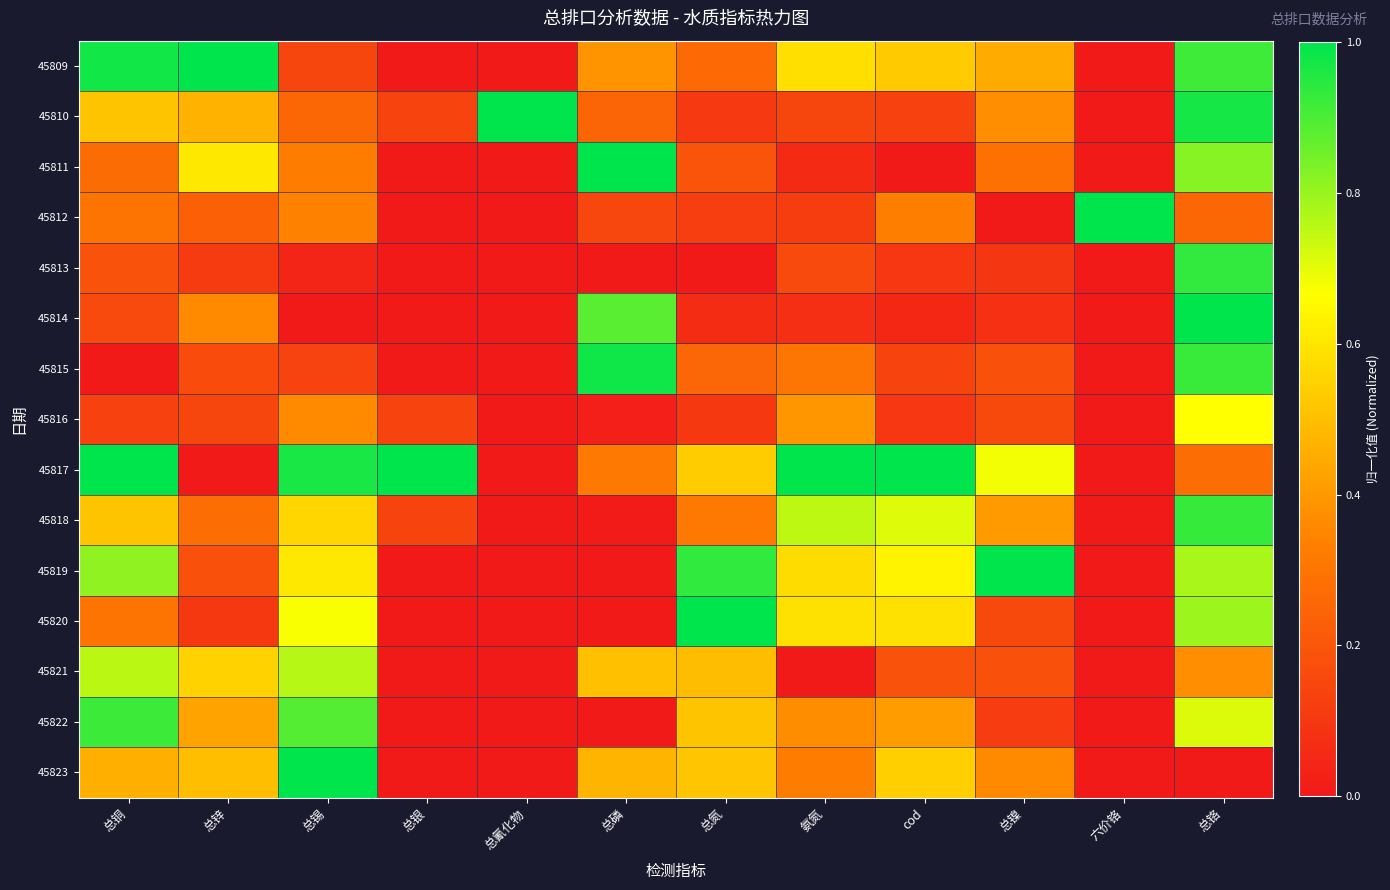

Reading left to right, what are all the values shown in this chart?

45809: 总铜=1.0	总锌=1.0	总锡=0.1	总银=0.0	总氰化物=0.0	总磷=0.4	总氮=0.3	氨氮=0.6	cod=0.5	总镍=0.4	六价铬=0.0	总铬=0.9
45810: 总铜=0.5	总锌=0.5	总锡=0.3	总银=0.1	总氰化物=1.0	总磷=0.2	总氮=0.1	氨氮=0.1	cod=0.1	总镍=0.4	六价铬=0.0	总铬=1.0
45811: 总铜=0.3	总锌=0.6	总锡=0.3	总银=0.0	总氰化物=0.0	总磷=1.0	总氮=0.2	氨氮=0.1	cod=0.0	总镍=0.3	六价铬=0.0	总铬=0.8
45812: 总铜=0.3	总锌=0.2	总锡=0.3	总银=0.0	总氰化物=0.0	总磷=0.1	总氮=0.1	氨氮=0.1	cod=0.3	总镍=0.0	六价铬=1.0	总铬=0.3
45813: 总铜=0.2	总锌=0.1	总锡=0.0	总银=0.0	总氰化物=0.0	总磷=0.0	总氮=0.0	氨氮=0.2	cod=0.1	总镍=0.1	六价铬=0.0	总铬=0.9
45814: 总铜=0.2	总锌=0.4	总锡=0.0	总银=0.0	总氰化物=0.0	总磷=0.9	总氮=0.1	氨氮=0.1	cod=0.0	总镍=0.1	六价铬=0.0	总铬=1.0
45815: 总铜=0.0	总锌=0.2	总锡=0.1	总银=0.0	总氰化物=0.0	总磷=1.0	总氮=0.3	氨氮=0.3	cod=0.1	总镍=0.2	六价铬=0.0	总铬=0.9
45816: 总铜=0.1	总锌=0.1	总锡=0.4	总银=0.1	总氰化物=0.0	总磷=0.0	总氮=0.1	氨氮=0.4	cod=0.1	总镍=0.2	六价铬=0.0	总铬=0.7
45817: 总铜=1.0	总锌=0.0	总锡=1.0	总银=1.0	总氰化物=0.0	总磷=0.3	总氮=0.5	氨氮=1.0	cod=1.0	总镍=0.7	六价铬=0.0	总铬=0.3
45818: 总铜=0.5	总锌=0.3	总锡=0.6	总银=0.1	总氰化物=0.0	总磷=0.0	总氮=0.3	氨氮=0.8	cod=0.7	总镍=0.4	六价铬=0.0	总铬=0.9
45819: 总铜=0.8	总锌=0.2	总锡=0.6	总银=0.0	总氰化物=0.0	总磷=0.0	总氮=0.9	氨氮=0.6	cod=0.6	总镍=1.0	六价铬=0.0	总铬=0.8
45820: 总铜=0.3	总锌=0.1	总锡=0.7	总银=0.0	总氰化物=0.0	总磷=0.0	总氮=1.0	氨氮=0.6	cod=0.6	总镍=0.2	六价铬=0.0	总铬=0.8
45821: 总铜=0.8	总锌=0.5	总锡=0.8	总银=0.0	总氰化物=0.0	总磷=0.5	总氮=0.5	氨氮=0.0	cod=0.2	总镍=0.2	六价铬=0.0	总铬=0.4
45822: 总铜=0.9	总锌=0.4	总锡=0.9	总银=0.0	总氰化物=0.0	总磷=0.0	总氮=0.5	氨氮=0.4	cod=0.4	总镍=0.1	六价铬=0.0	总铬=0.7
45823: 总铜=0.5	总锌=0.5	总锡=1.0	总银=0.0	总氰化物=0.0	总磷=0.5	总氮=0.5	氨氮=0.3	cod=0.5	总镍=0.4	六价铬=0.0	总铬=0.0